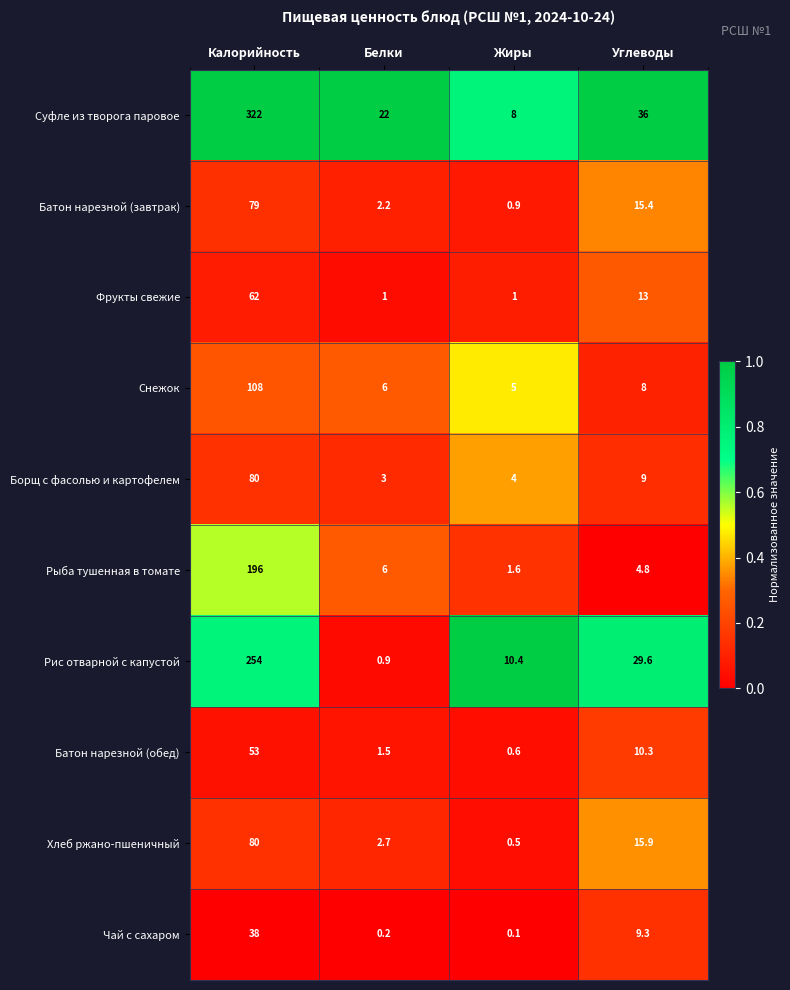

Which series changed the most between Белки and Жиры?

Суфле из творога паровое